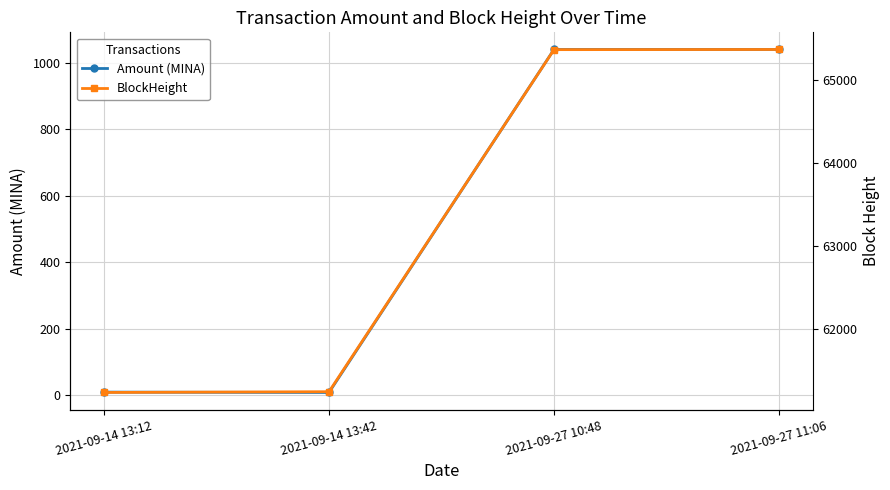

At which category is the sum across all series the highest?

2021-09-27 11:06